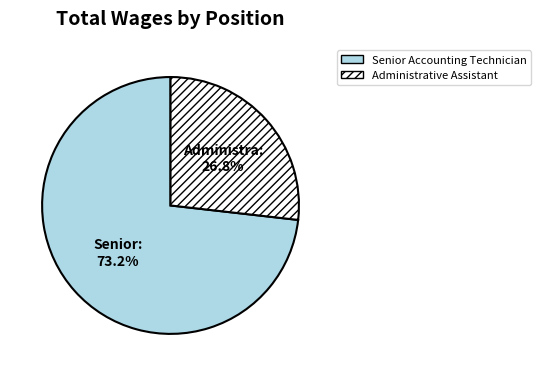

How many slices are in this pie chart?

2